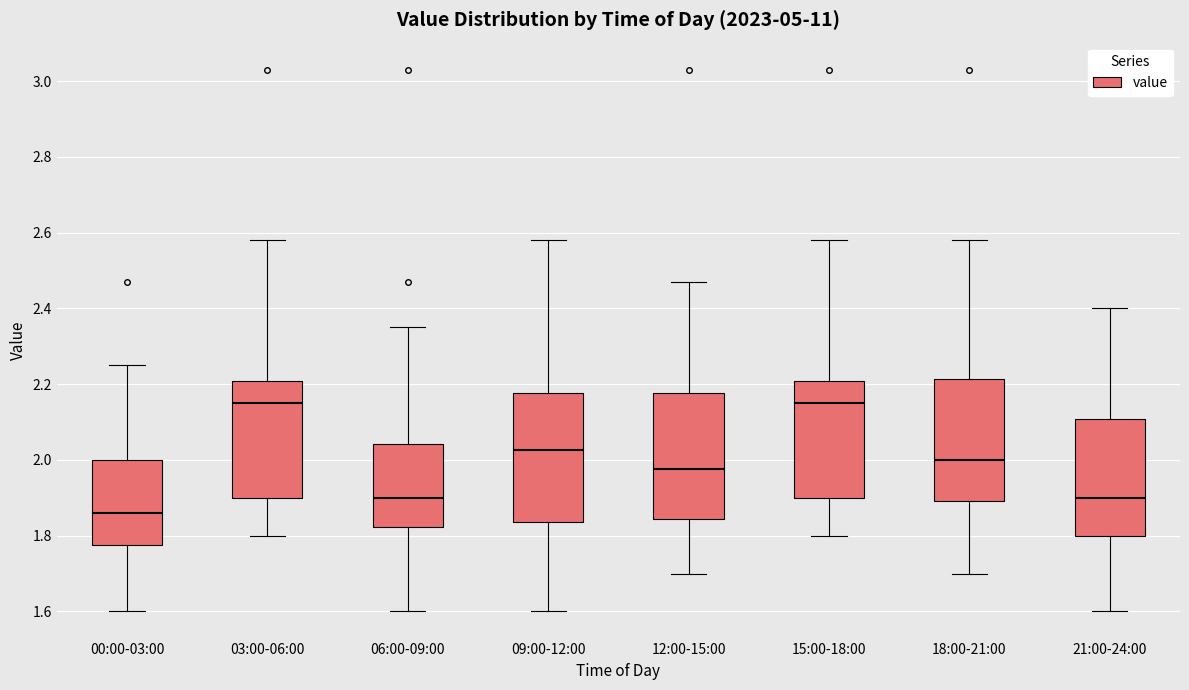

Where does the upper whisker of the box for 09:00-12:00 end on the y-axis? The values are not printed on the chart, so give them approximately, as read against the axis.

2.58